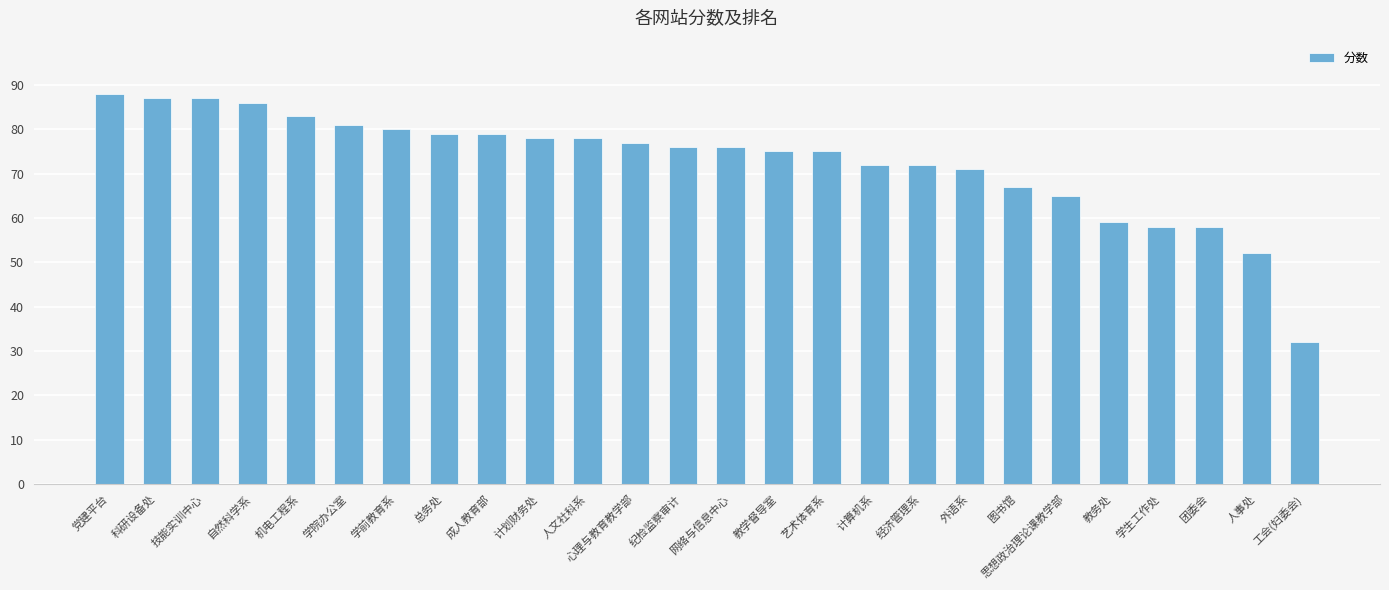

Are the bars horizontal?

No